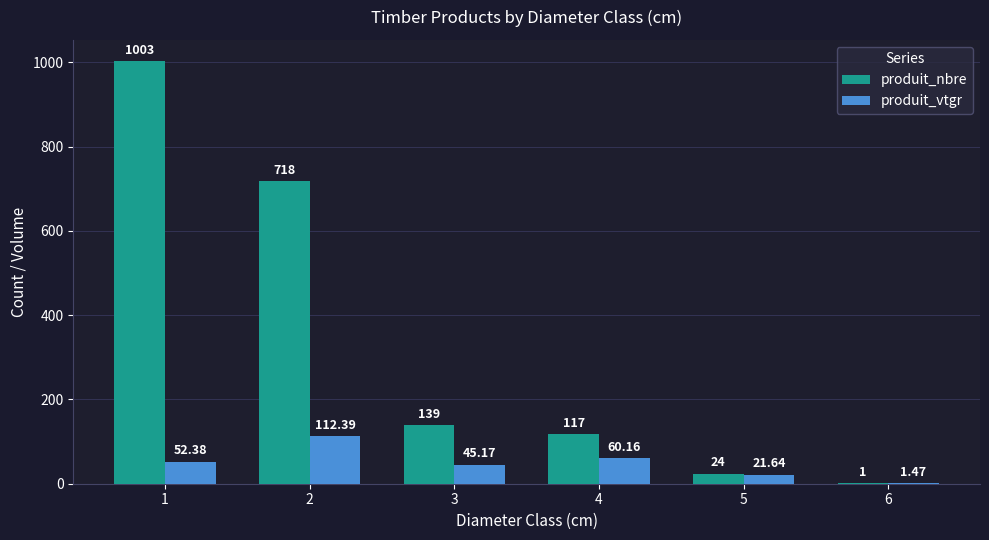

Is the value of produit_vtgr at 6 greater than the value of produit_nbre at 3?

No